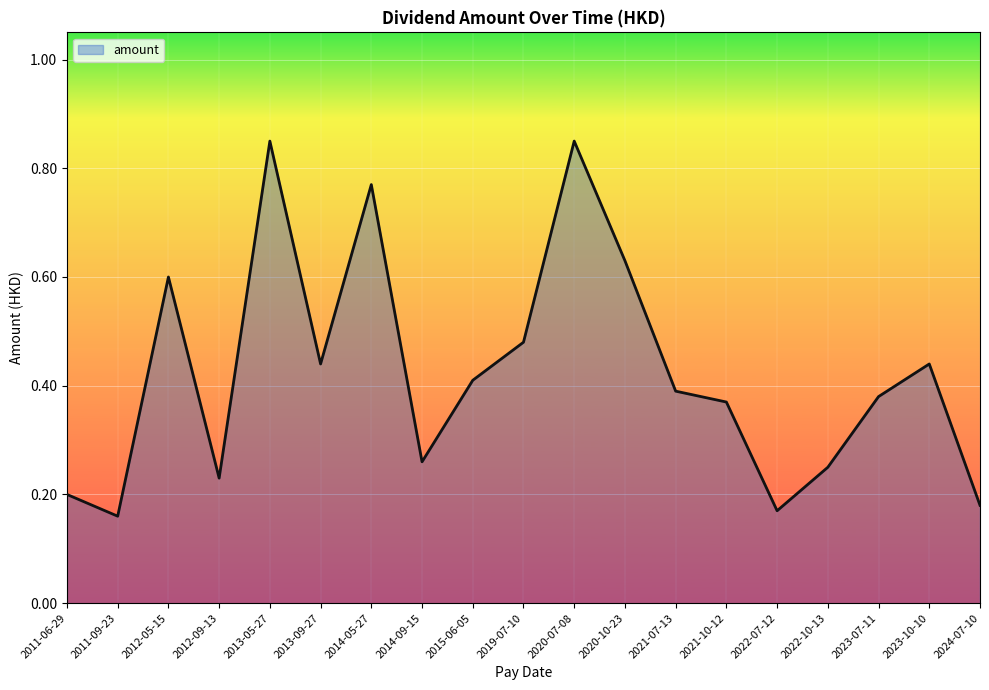

What is the change in value from 2011-06-29 to 2020-10-23?

+0.4